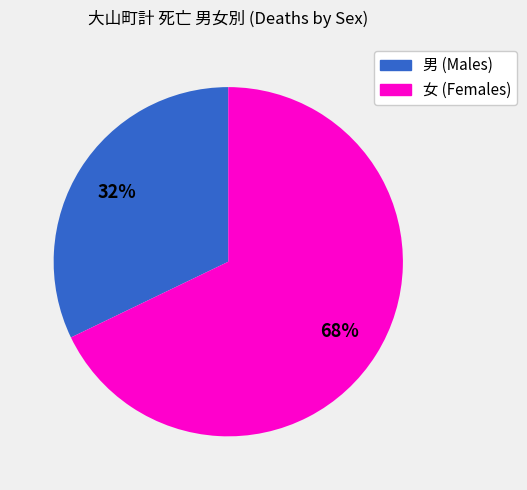

To the nearest percent, what is the average slice percentage?

50%